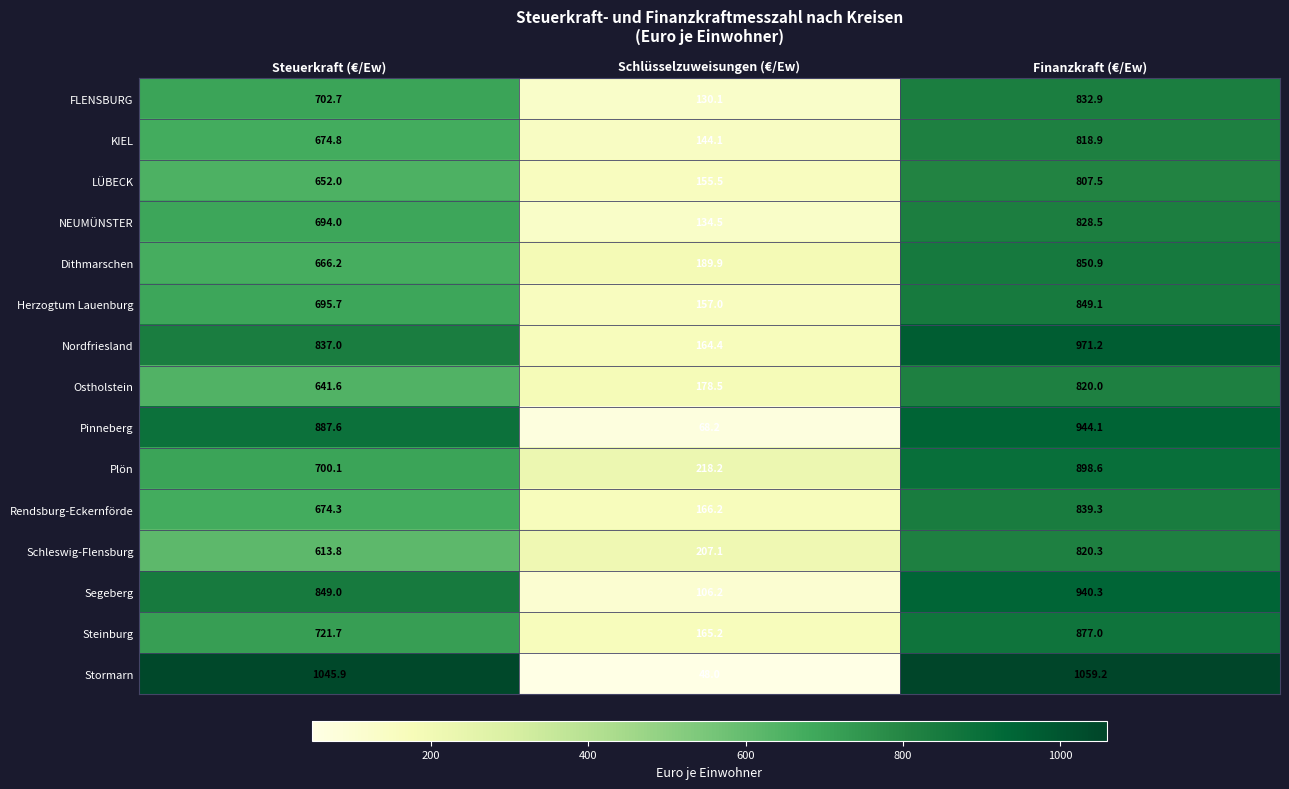

The value of Steinburg at Schlüsselzuweisungen (€/Ew) is 165.2. True or false?

True